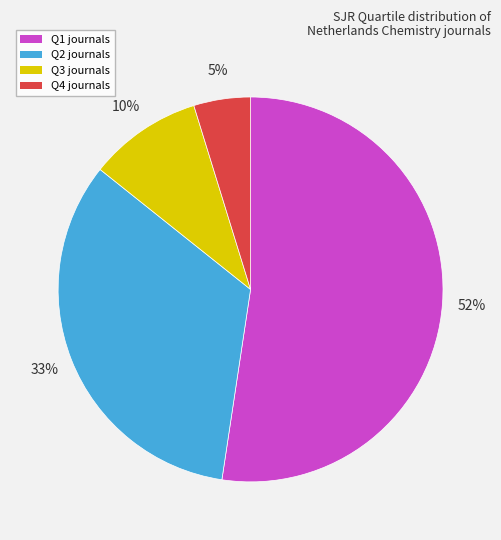

Which category has the smallest portion of the pie?

Q4